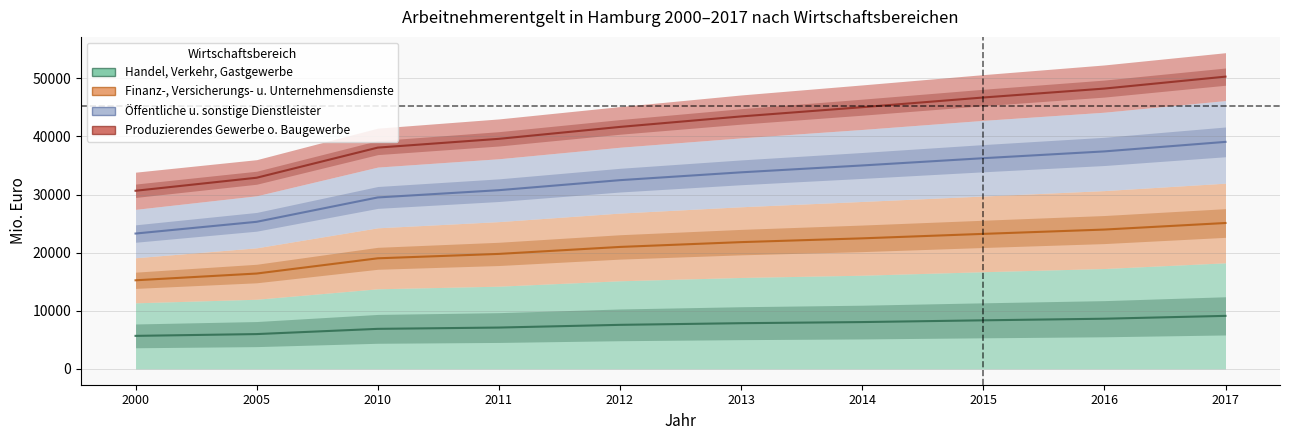

True or false: Handel, Verkehr, Gastgewerbe and Finanz-, Versicherungs- und Unternehmensdienste cross at least once.

False